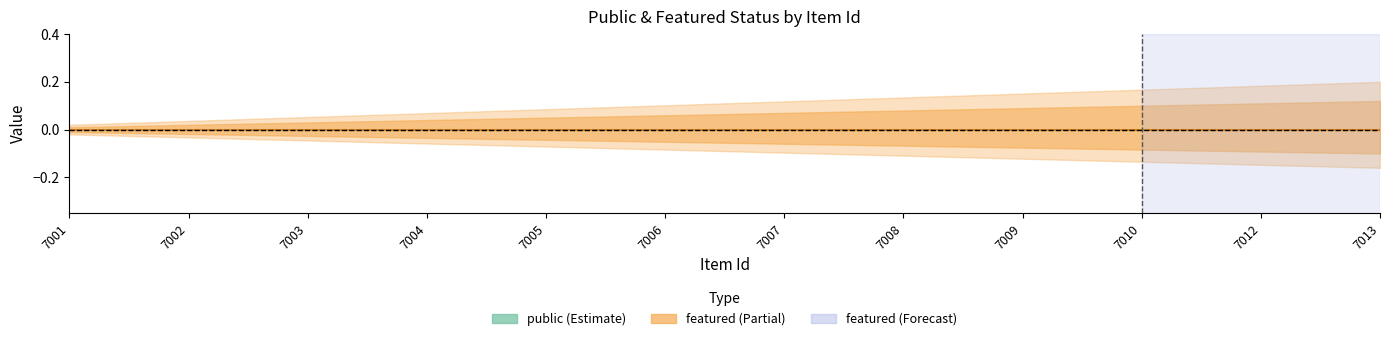

Which has a higher value, 7001 or 7003?

7001